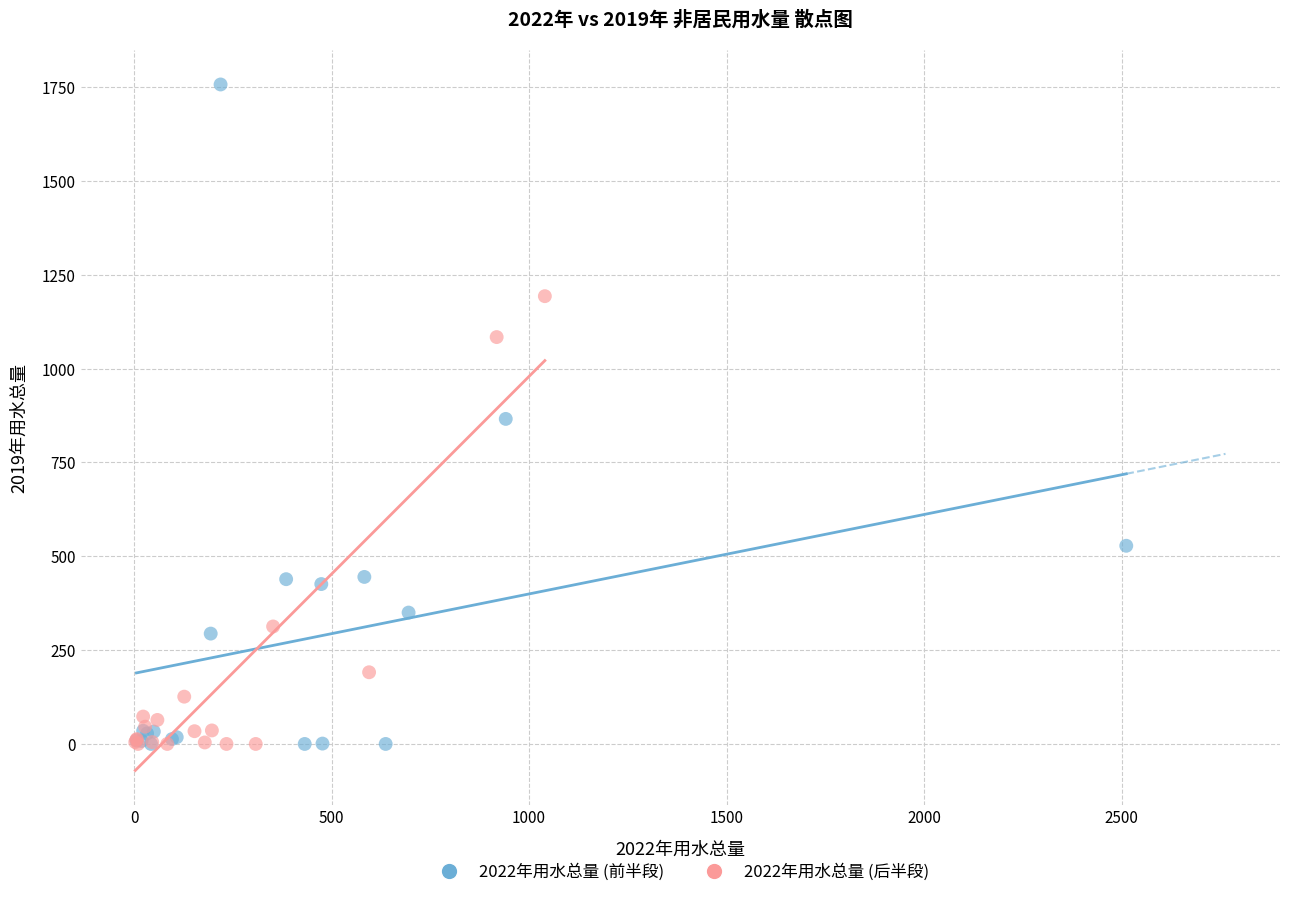

Which series reaches the maximum Y coordinate?

2022年用水总量 (前半段)